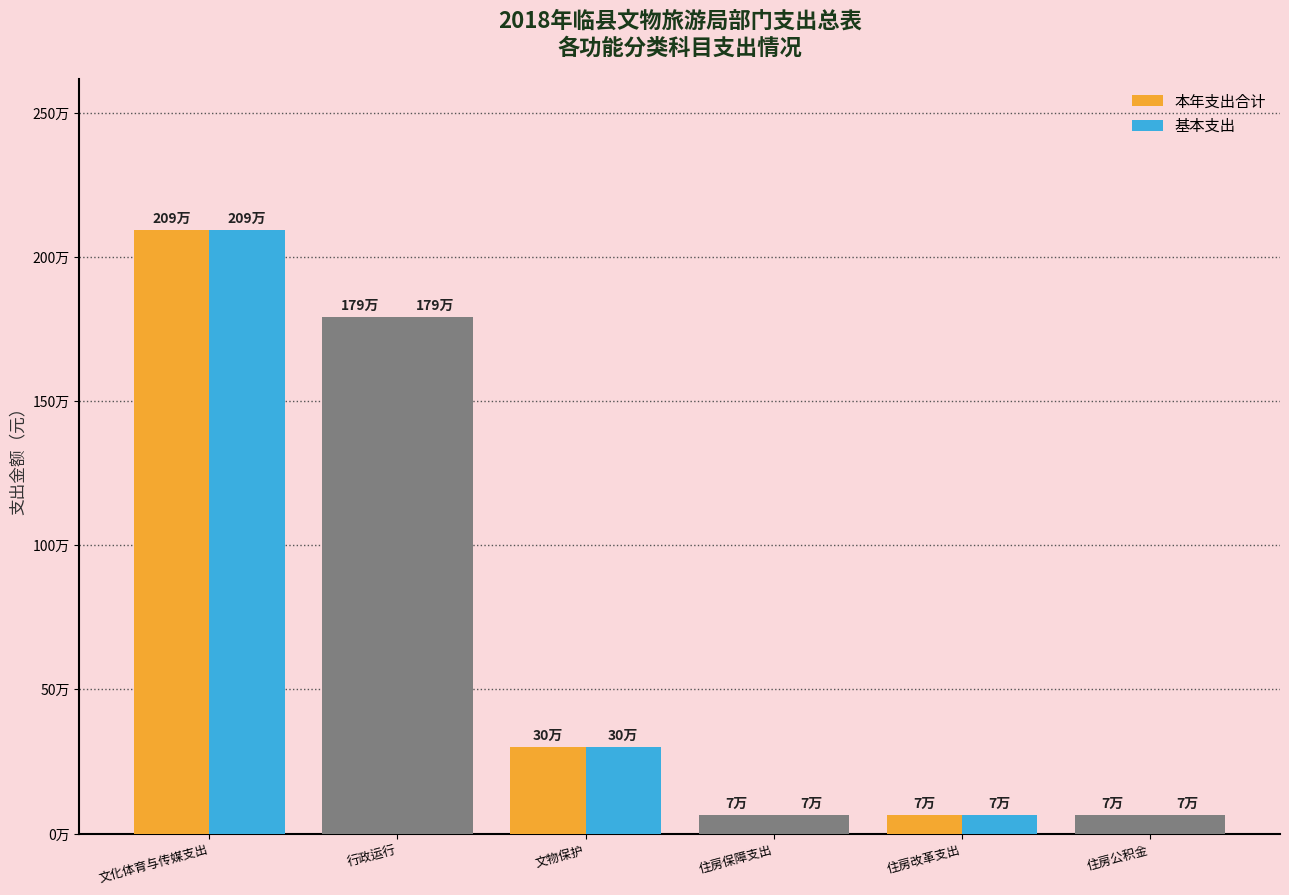

Are the bars grouped side by side (vs. stacked)?

Yes